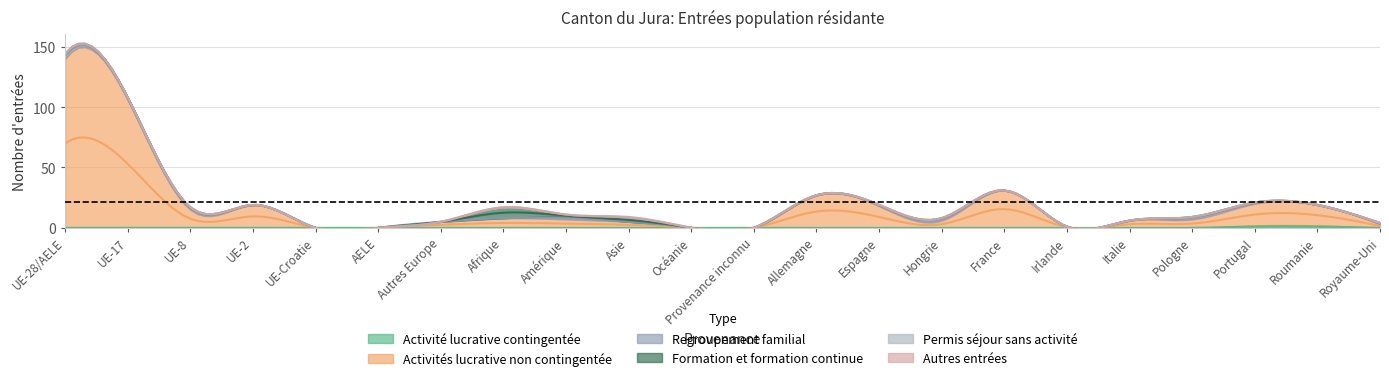

Which category has the lowest value in the Activité lucrative contingentée series?

UE-28/AELE